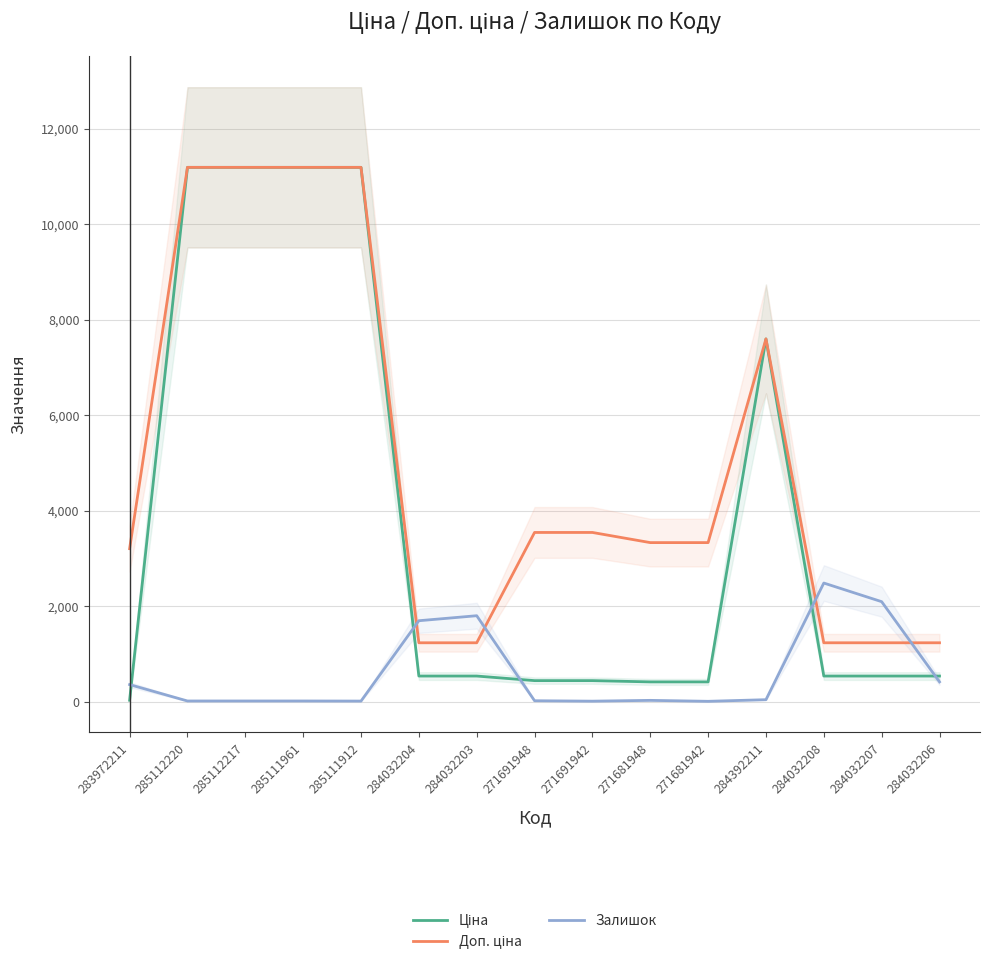

Where is Залишок nearest to the value 1248?

284032204